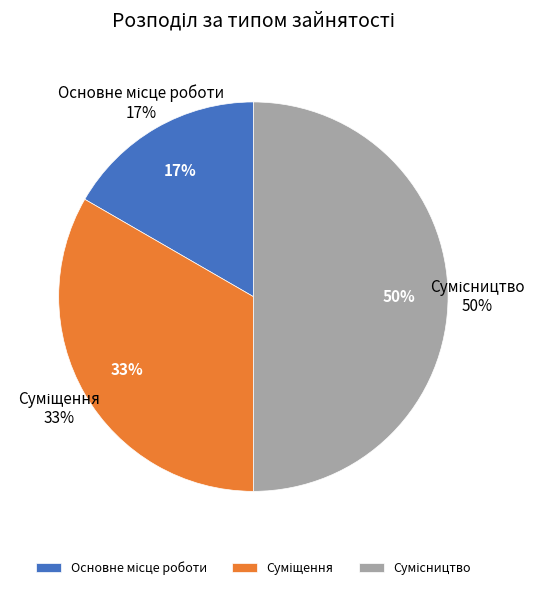

The Сумісництво slice represents 50% of the pie. True or false?

True